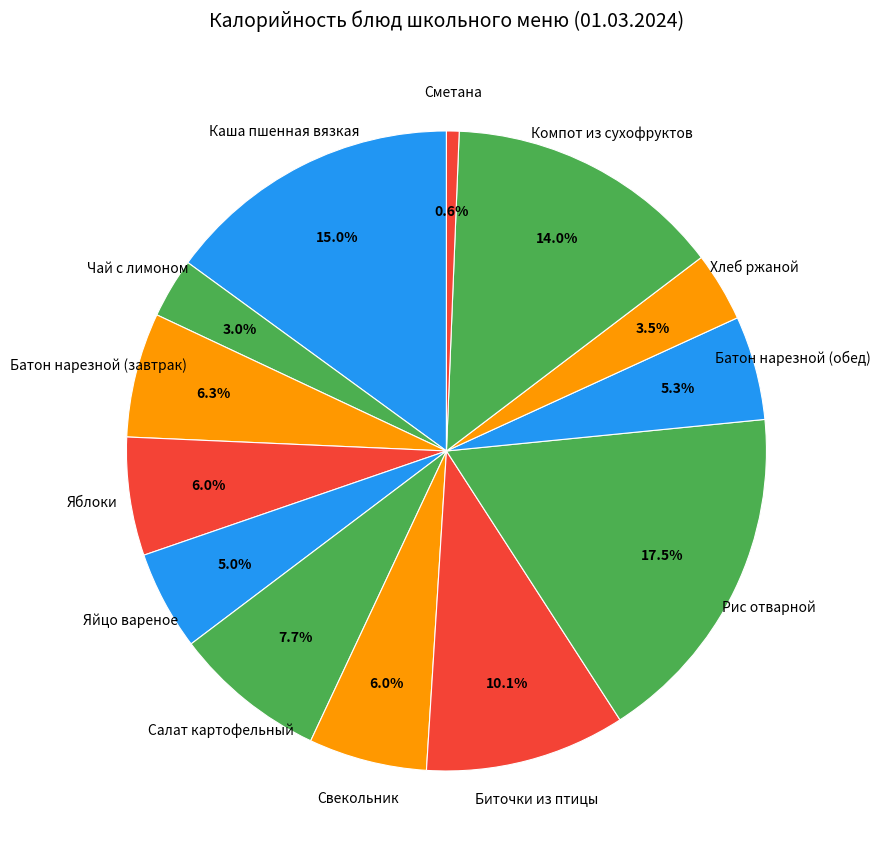

To the nearest percent, what percentage of the pie is Свекольник?

6%